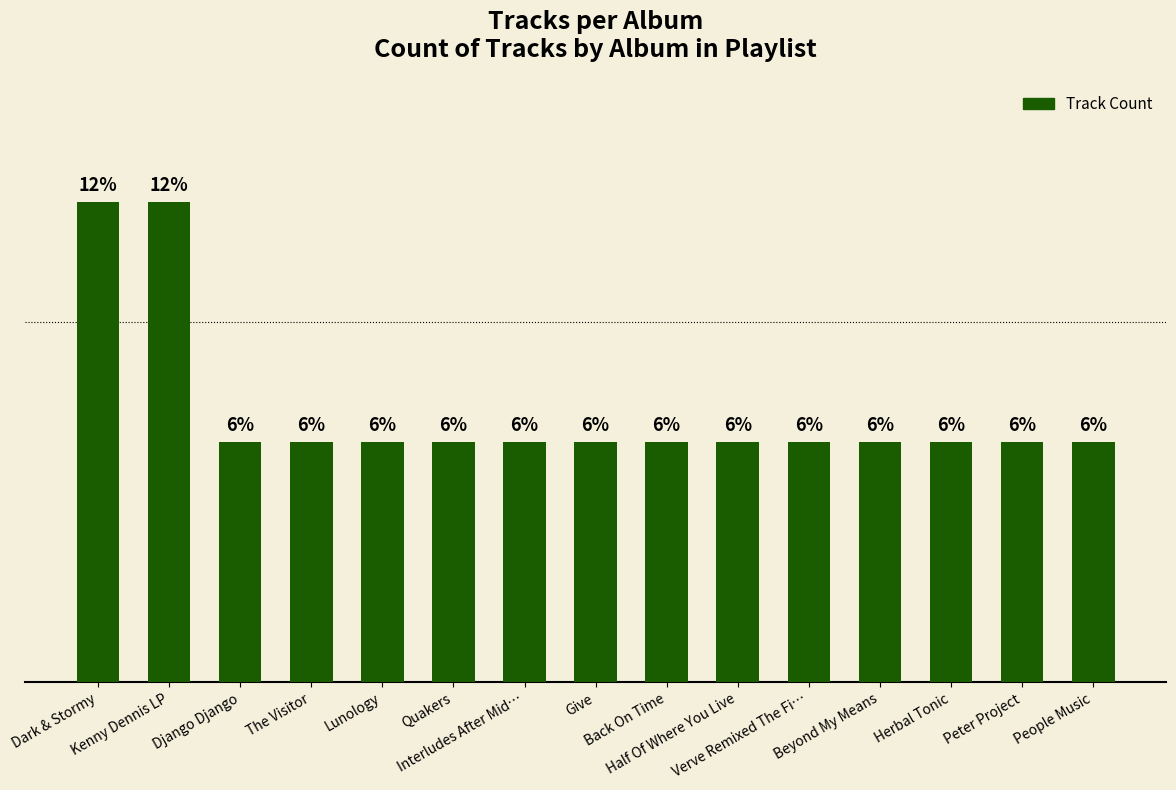

At which label is the value closest to 1?

Django Django